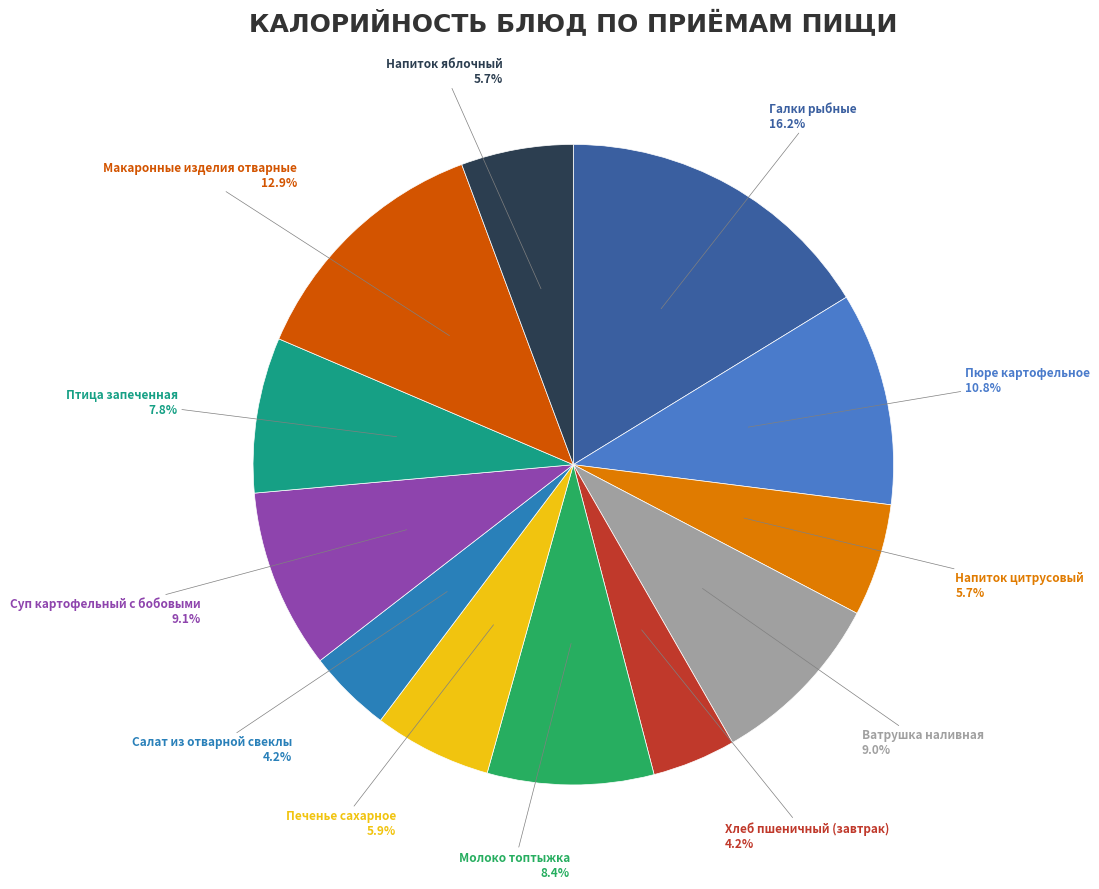

To the nearest percent, what is the combined percentage of Ватрушка наливная and Салат из отварной свеклы?

13%